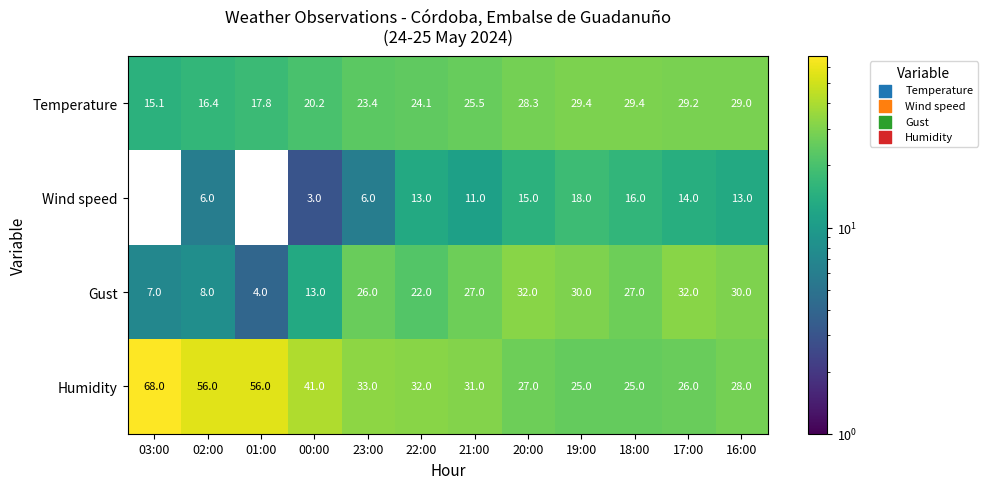

Which series has the largest total across all categories?

Humidity